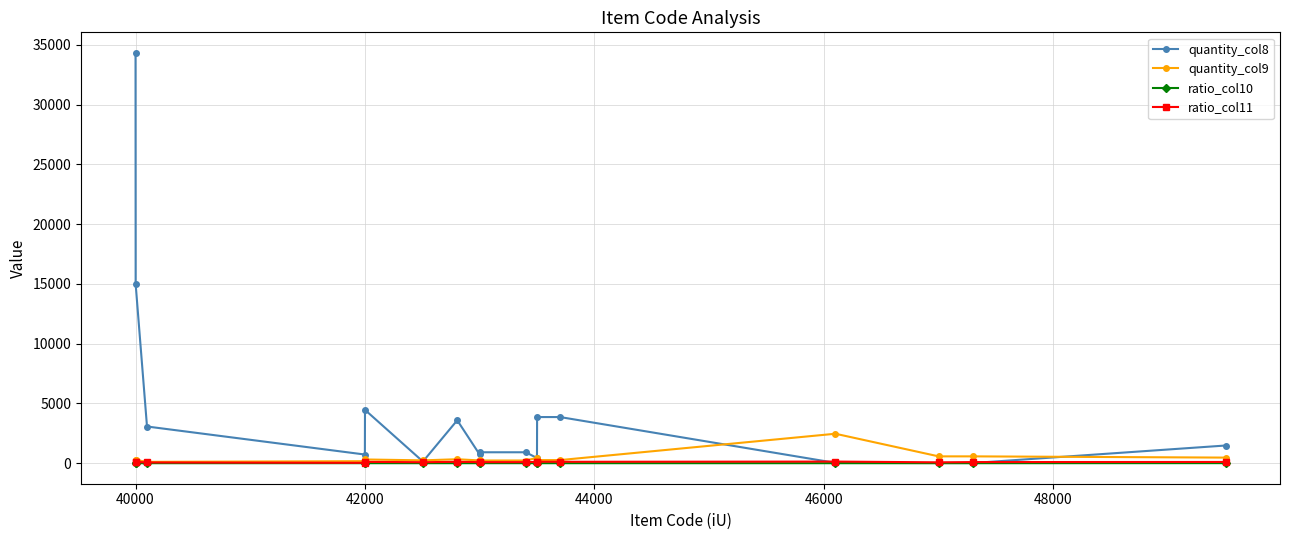

Which series has the largest total across all categories?

quantity_col8